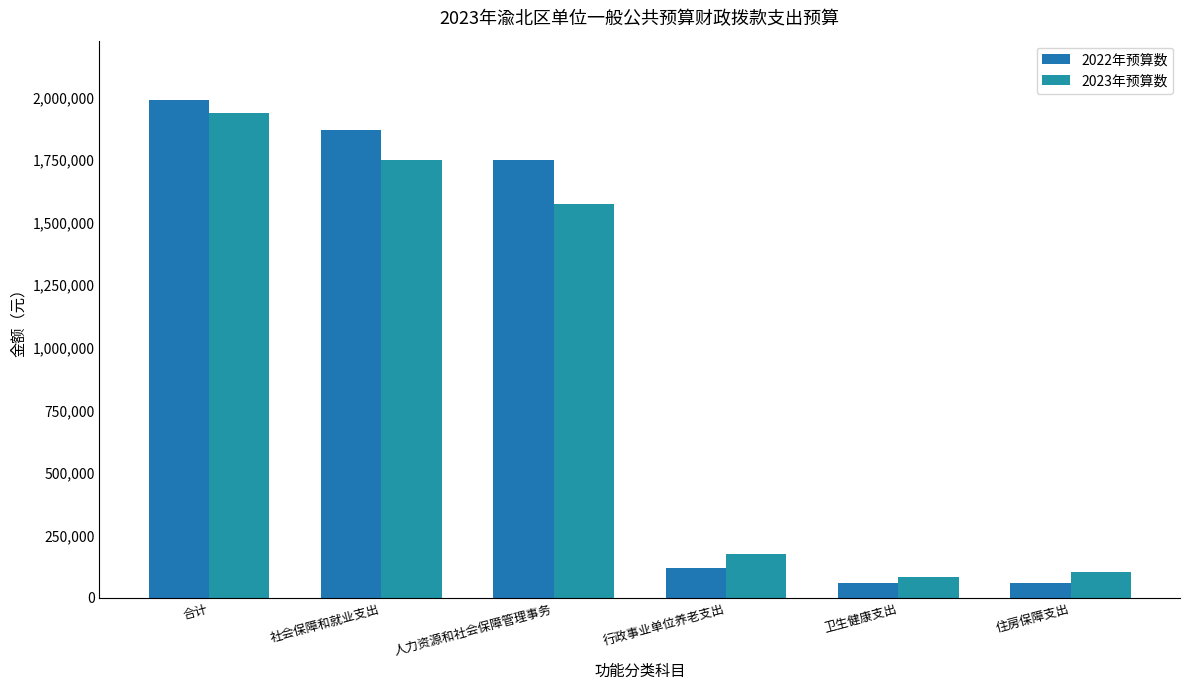

What is the sum of all 2023年预算数 values?

5632379.2